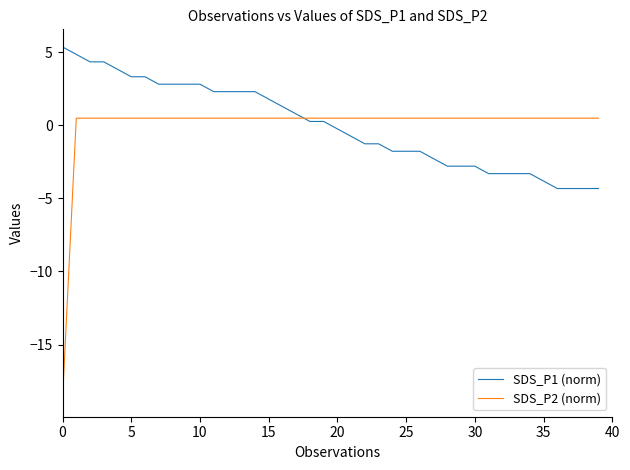

What is the maximum value for SDS_P1 (norm)?

5.4